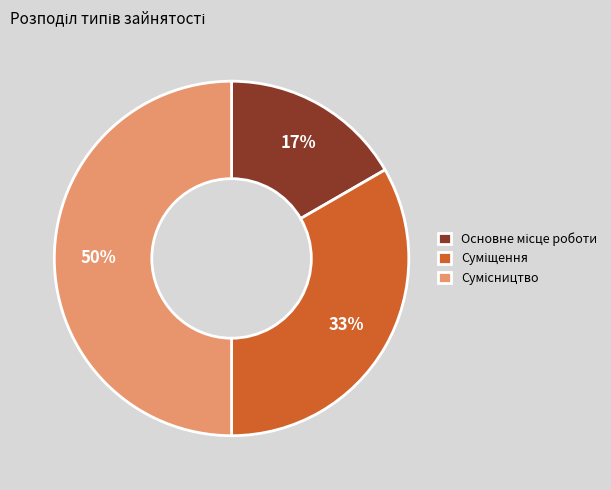

To the nearest percent, what is the average slice percentage?

33%